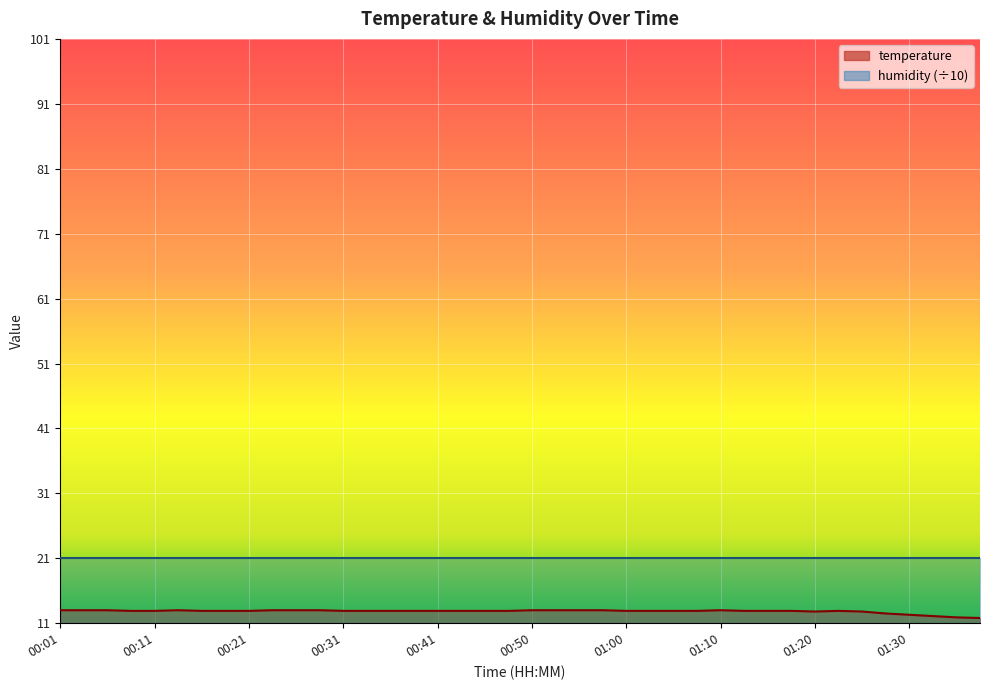

What is the value of the 15th point from the left?

12.9